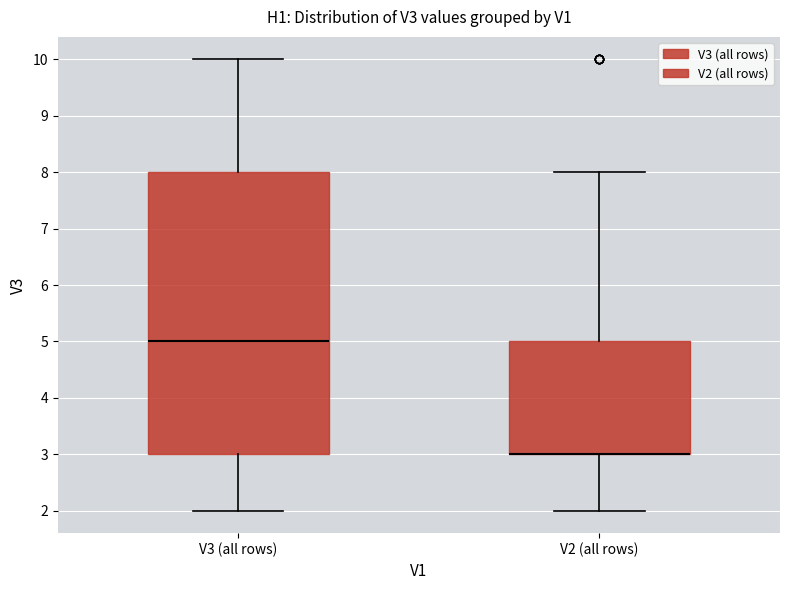

Reading left to right, read every box against the y-axis: the position of its median line, the range the box covers, and the ends of its whiskers. The values are not printed on the chart, so give them approximately, as read against the axis.

V3 (all rows): median 5, box 3 to 8, whiskers 2 to 10
V2 (all rows): median 3 (drawn on the box's lower edge), box 3 to 5, whiskers 2 to 8